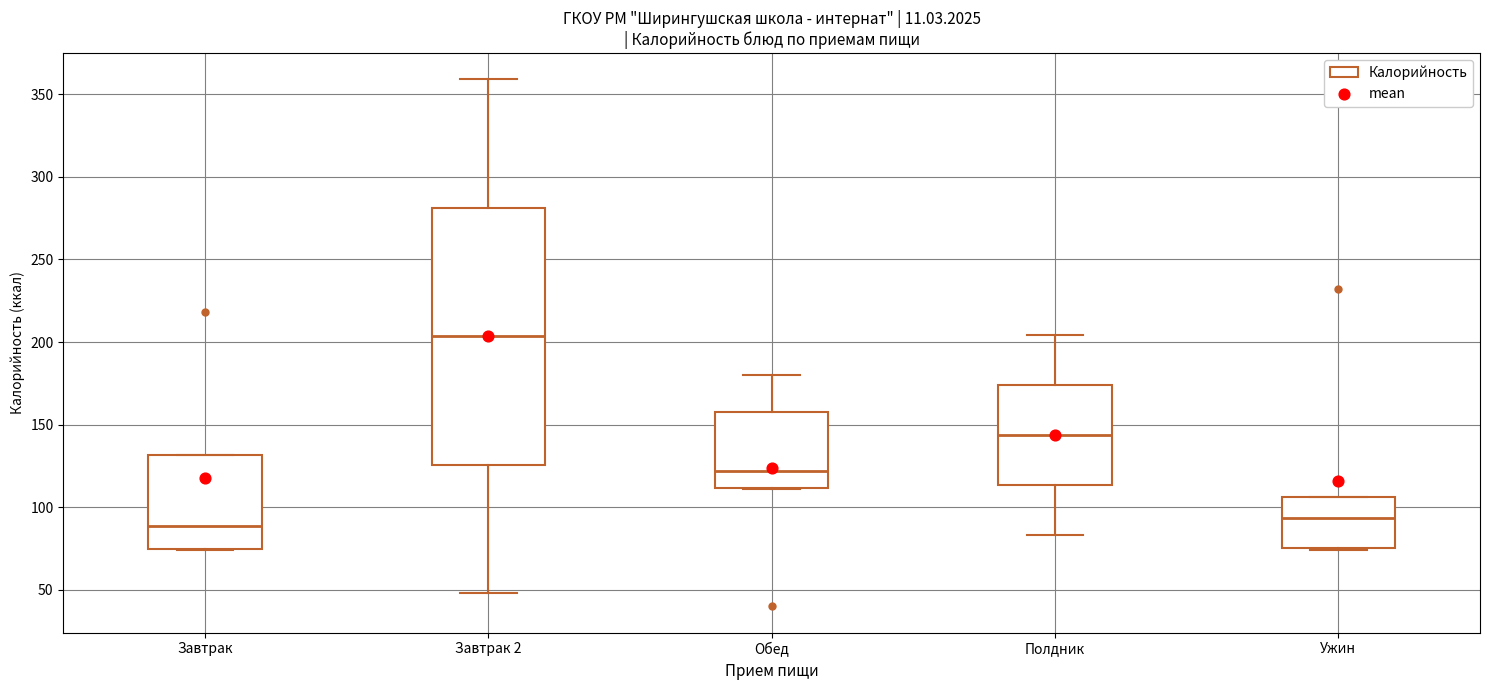

Where does the upper whisker of the box for Завтрак 2 end on the y-axis? The values are not printed on the chart, so give them approximately, as read against the axis.

360